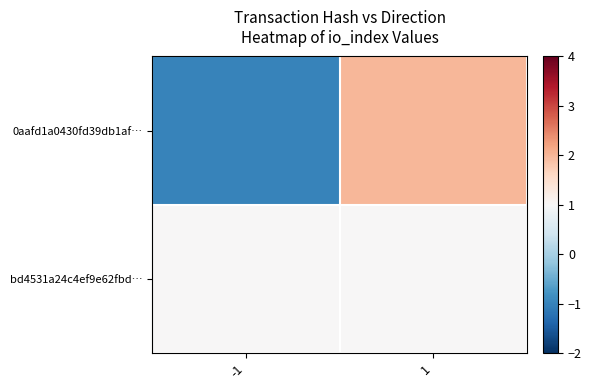

Which has a higher value, 1 or -1?

1